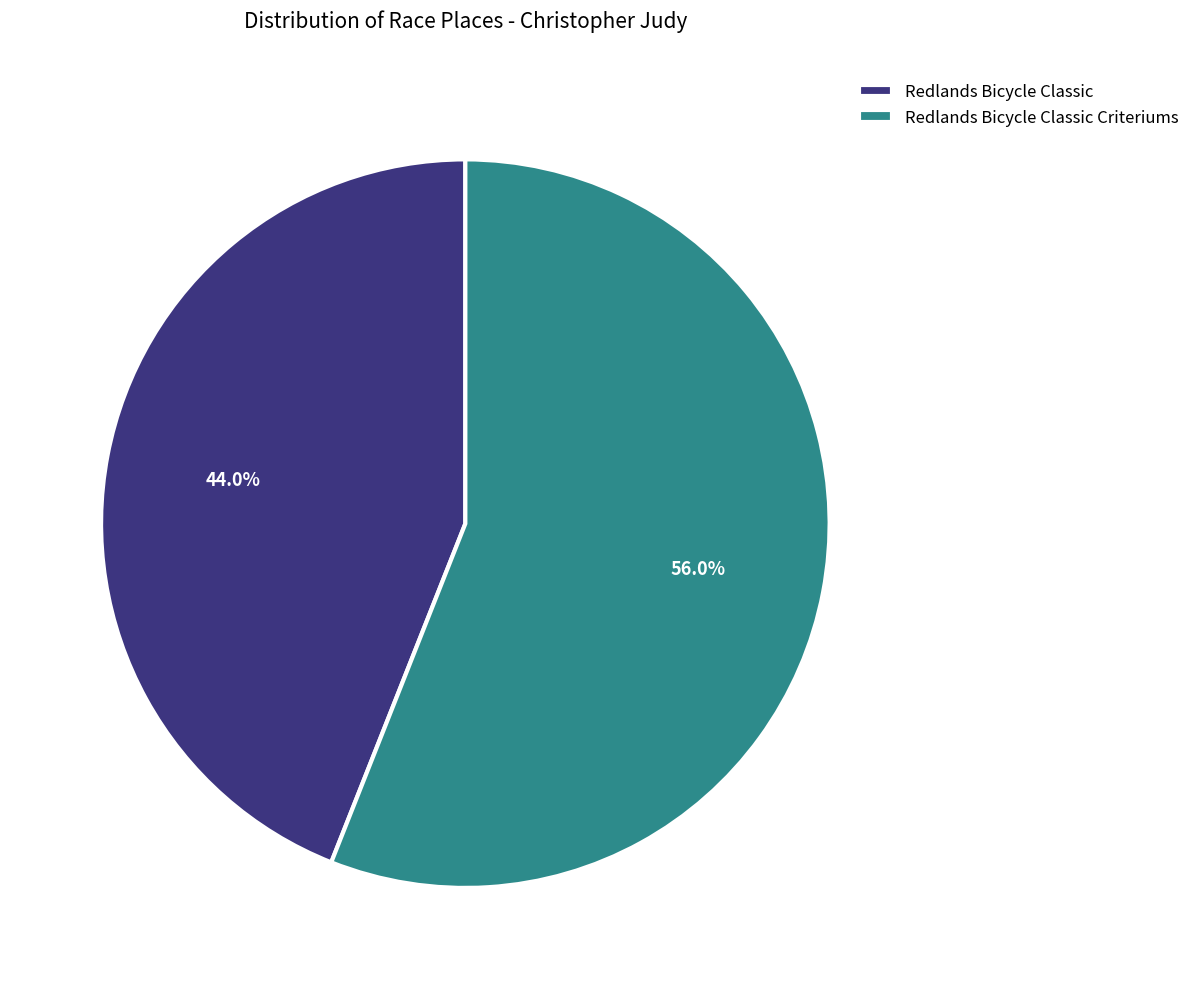

Between Redlands Bicycle Classic and Redlands Bicycle Classic Criteriums, which is larger?

Redlands Bicycle Classic Criteriums